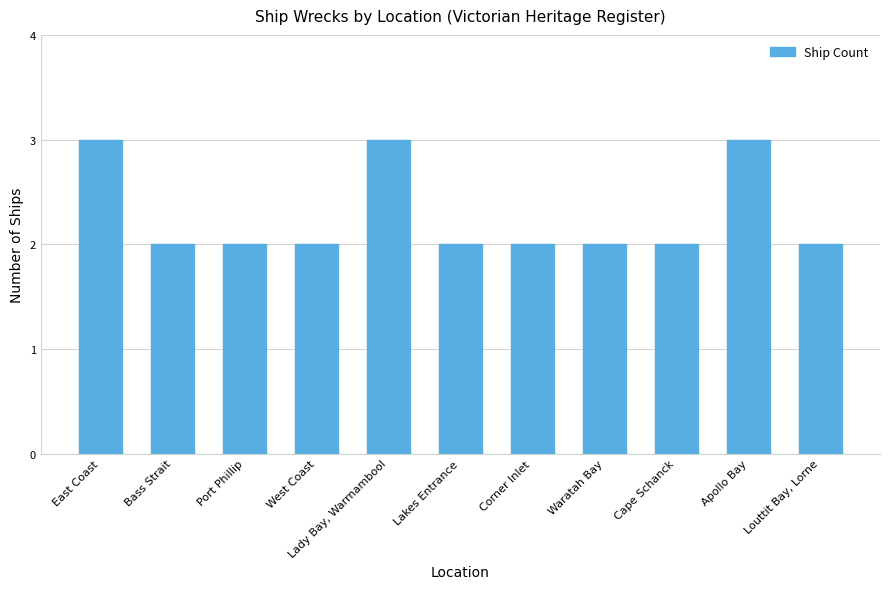

How many data points does each series have?

11